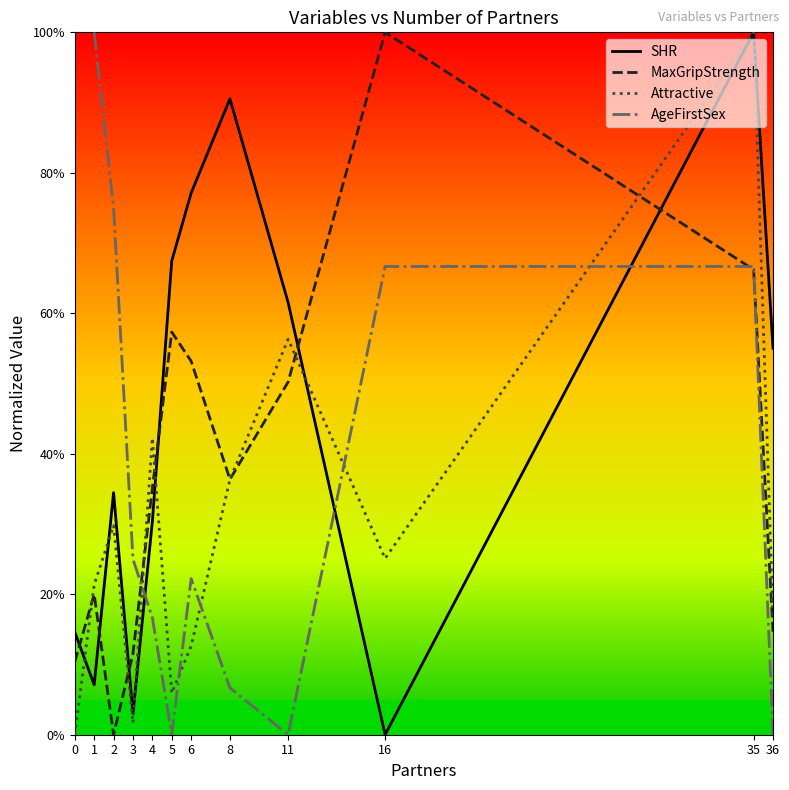

Where is the first local maximum for SHR?

2